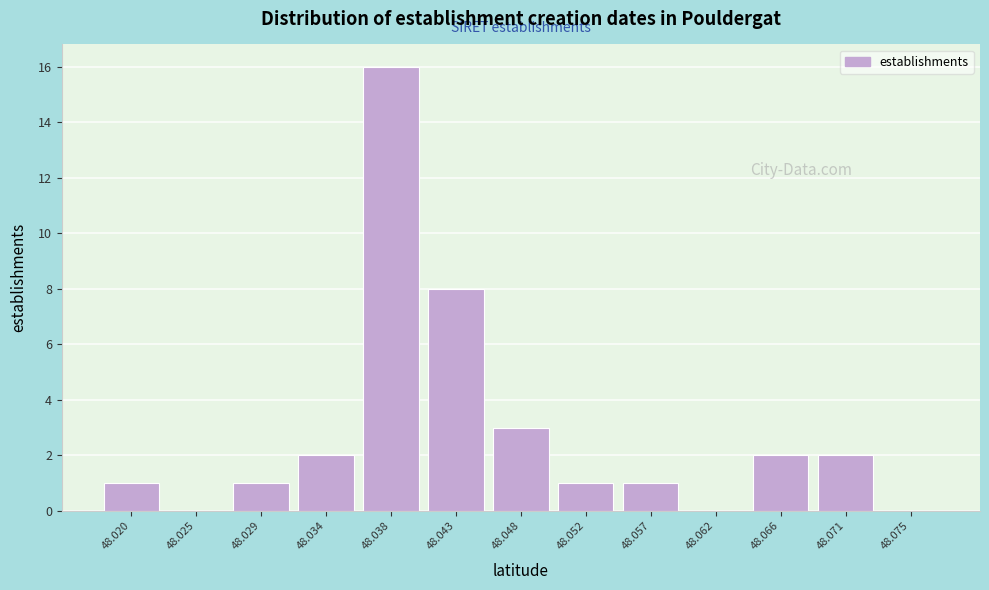

Reading left to right, what are all the values shown in this chart?

48.020=1	48.025=0	48.029=1	48.034=2	48.038=16	48.043=8	48.048=3	48.052=1	48.057=1	48.062=0	48.066=2	48.071=2	48.075=0